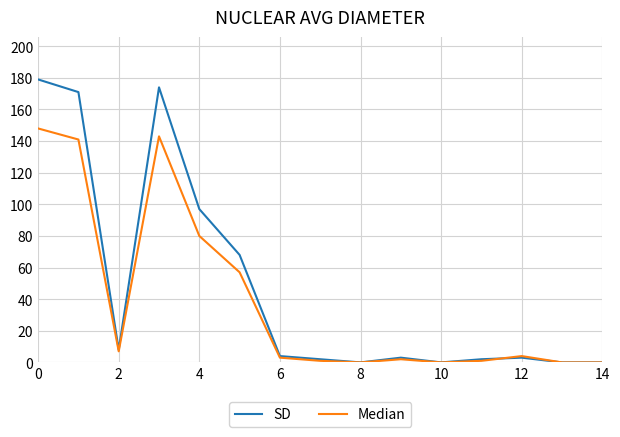

What are all the series names shown in the legend?

SD, Median